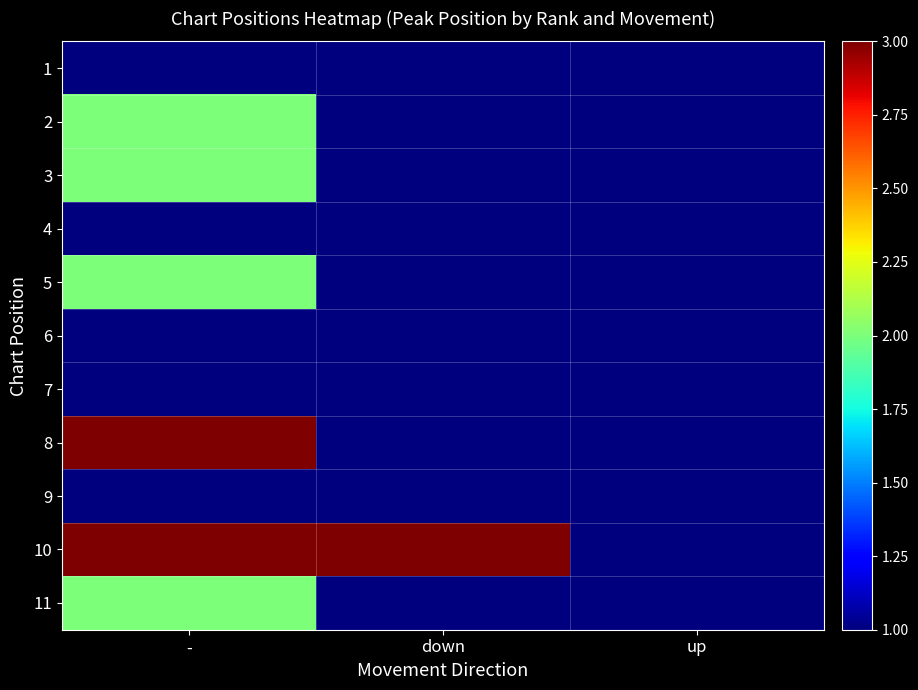

Between - and down, which series saw the biggest shift?

8